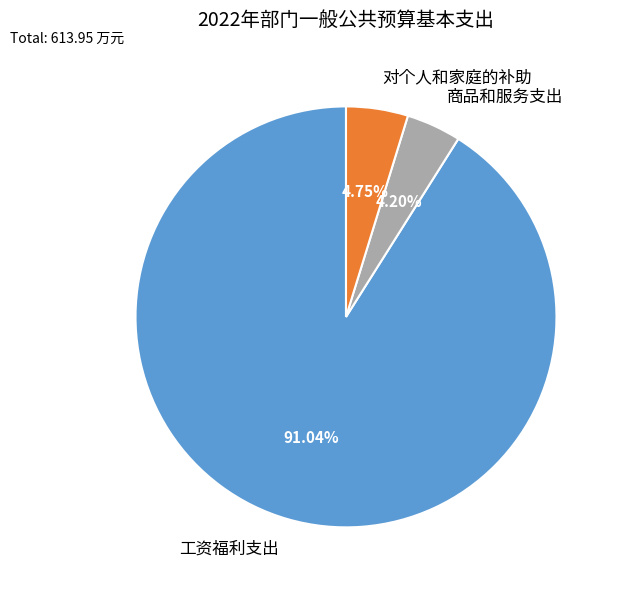

What portion of the pie excludes 商品和服务支出?

95.8%